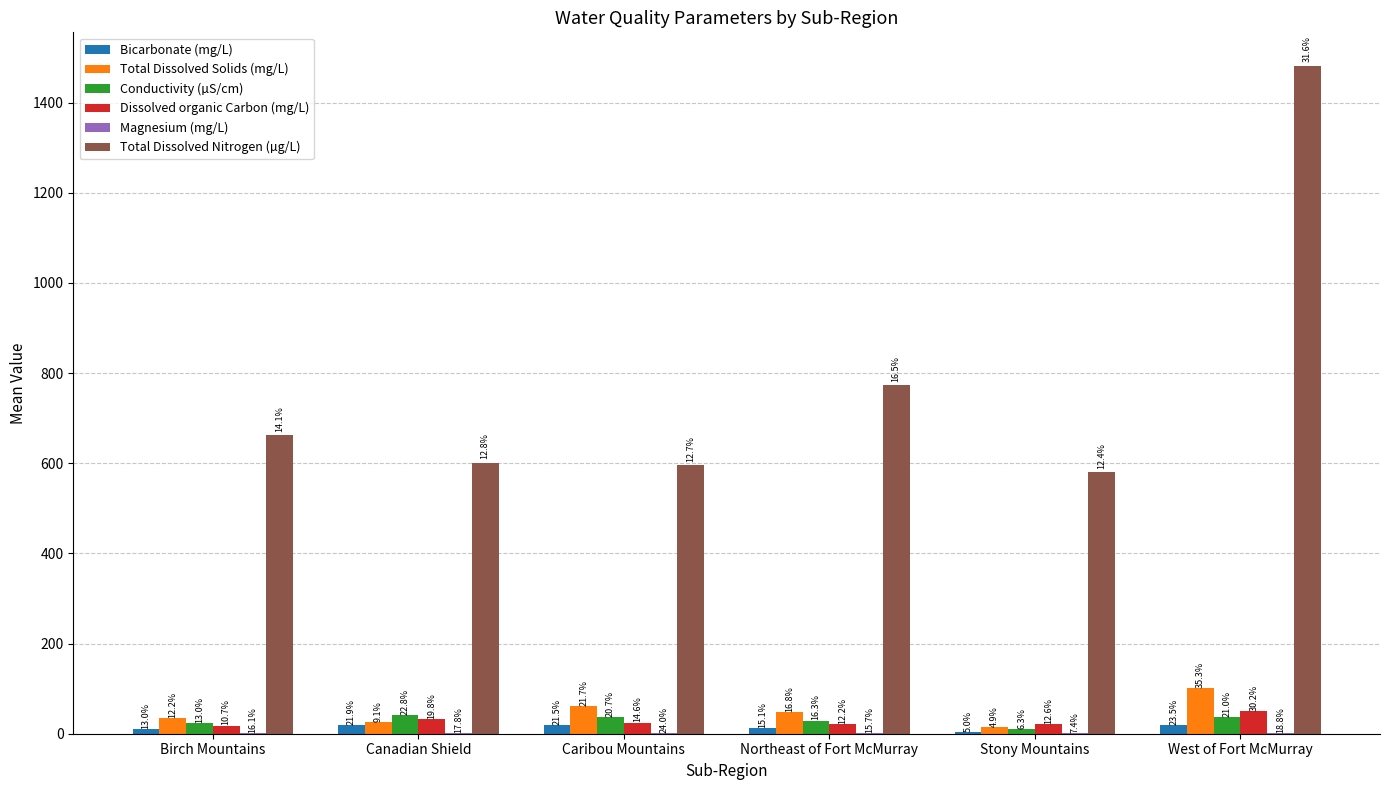

Between Stony Mountains and West of Fort McMurray, which is larger?

West of Fort McMurray